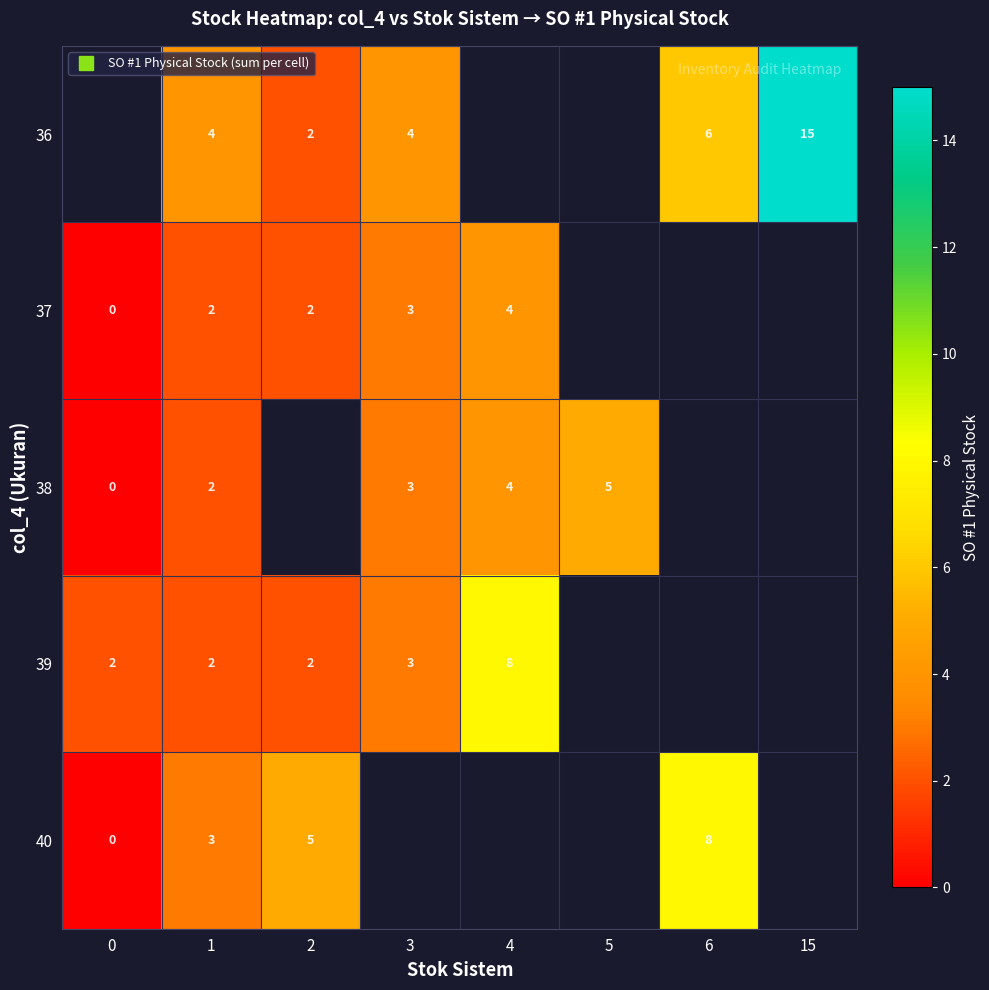

What is the spread (max minus min) of values at 1?

2.0